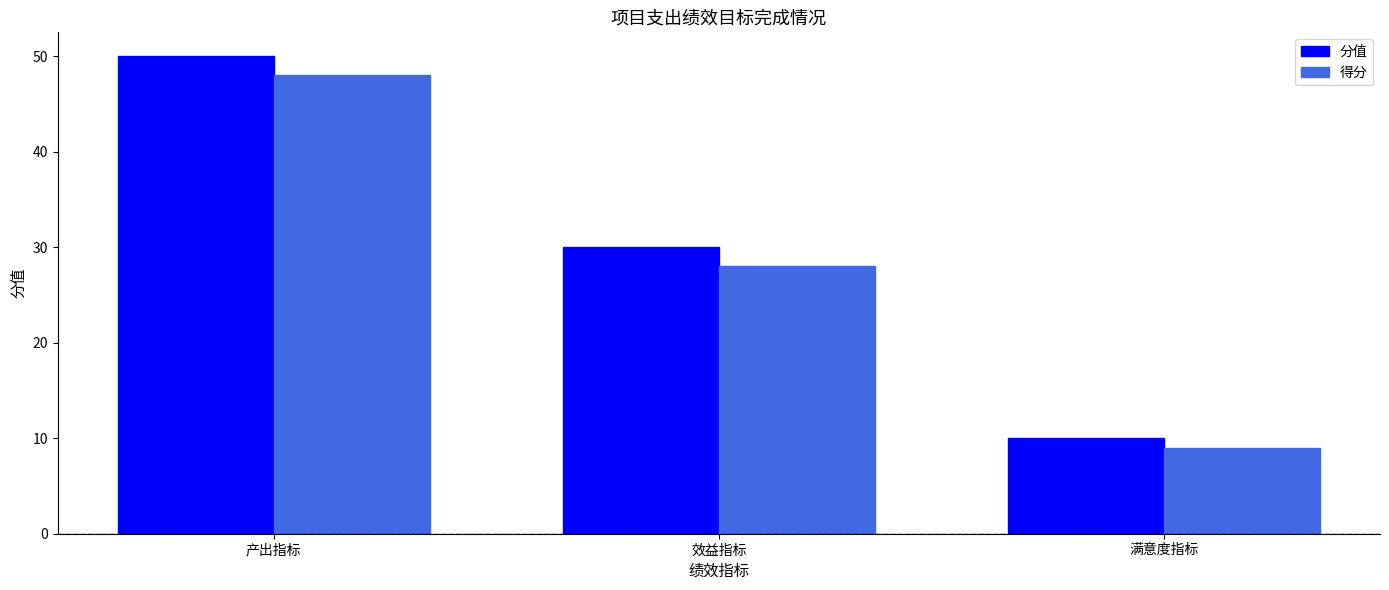

Where does the 分值 series first go above 30?

产出指标